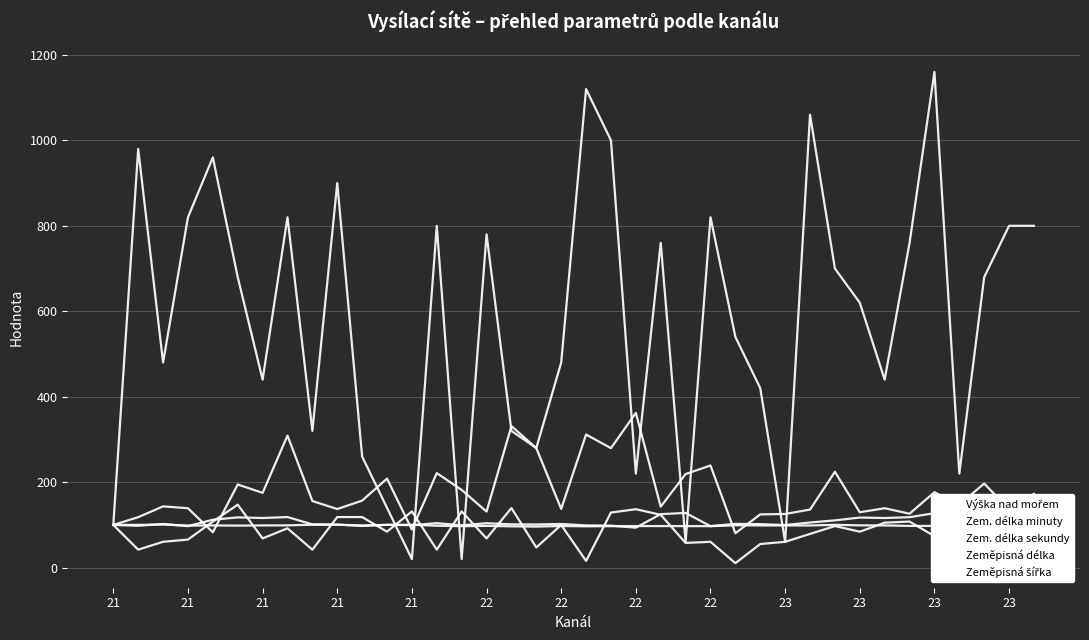

Where do Zeměpisná délka and Výška nad mořem first cross each other?

21 and 21